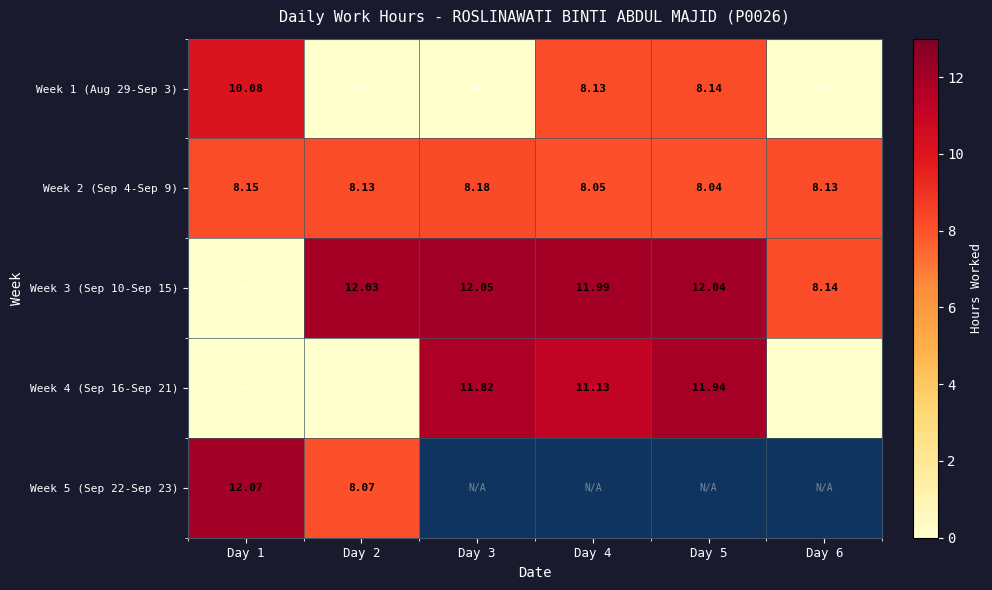

At which category is the sum across all series the highest?

Day 1